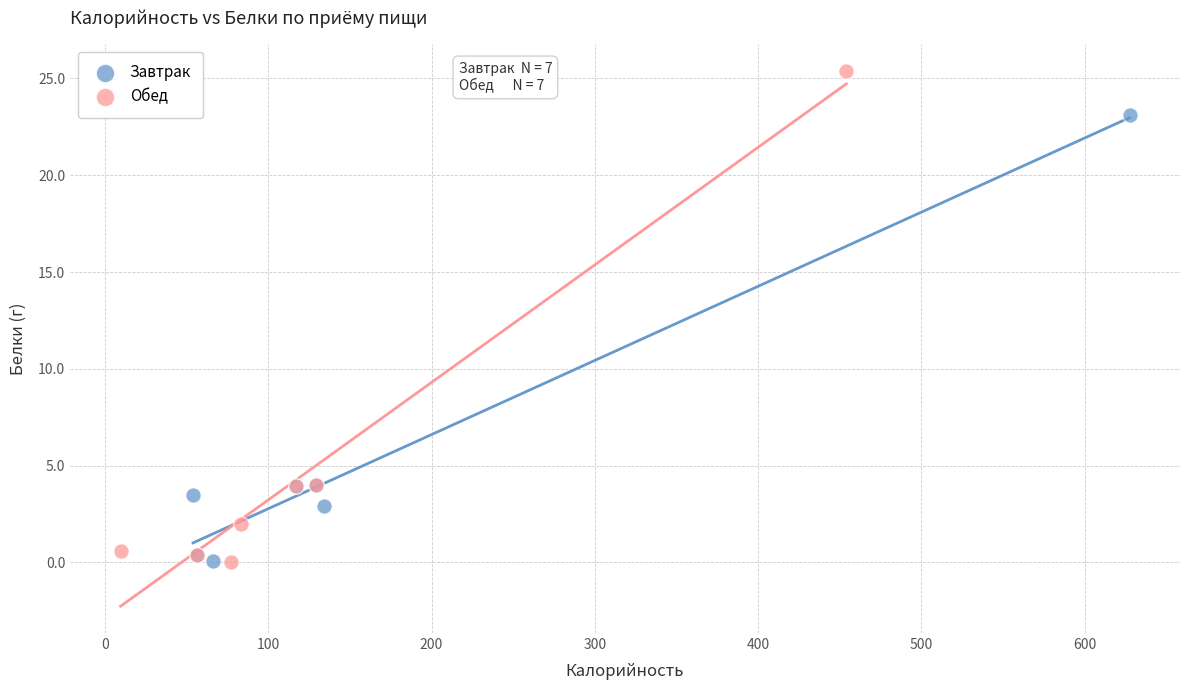

Which series has the largest Y range (max minus min)?

Обед